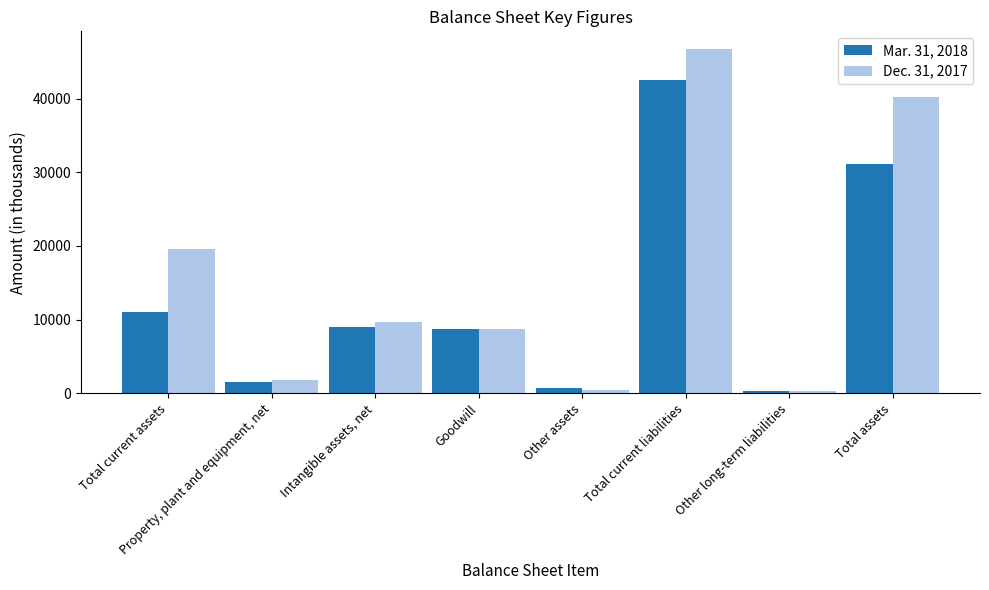

At which category is the sum across all series the highest?

Total current liabilities